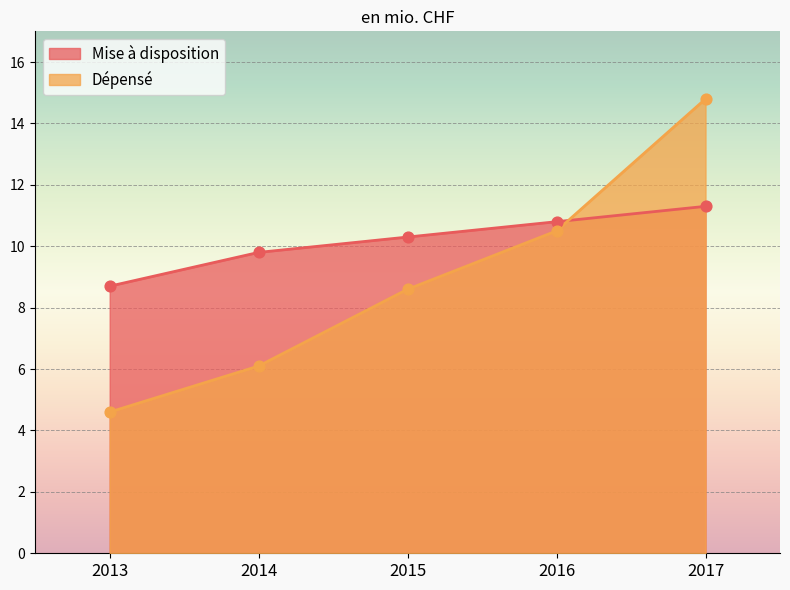

Which series reaches the minimum Y coordinate?

Dépensé